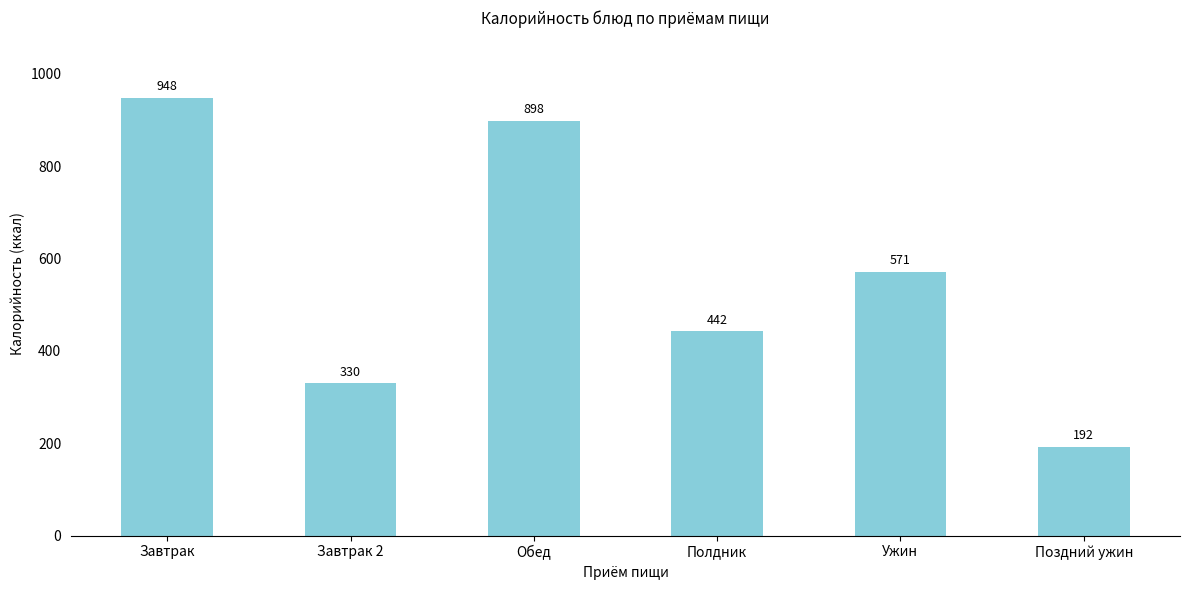

What is the label of the 2nd bar from the right?

Ужин